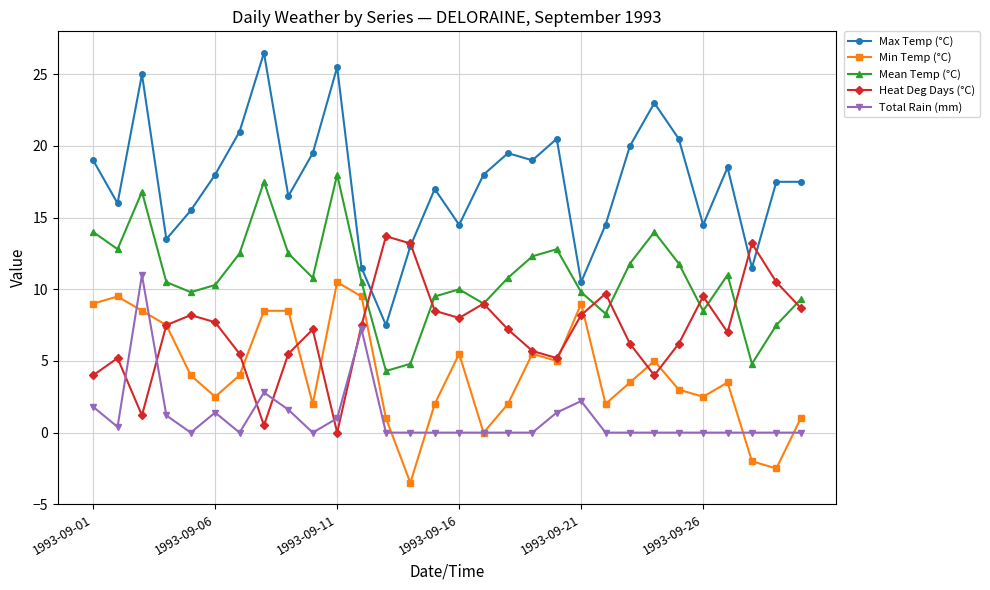

Which series has the largest total across all categories?

Max Temp (°C)